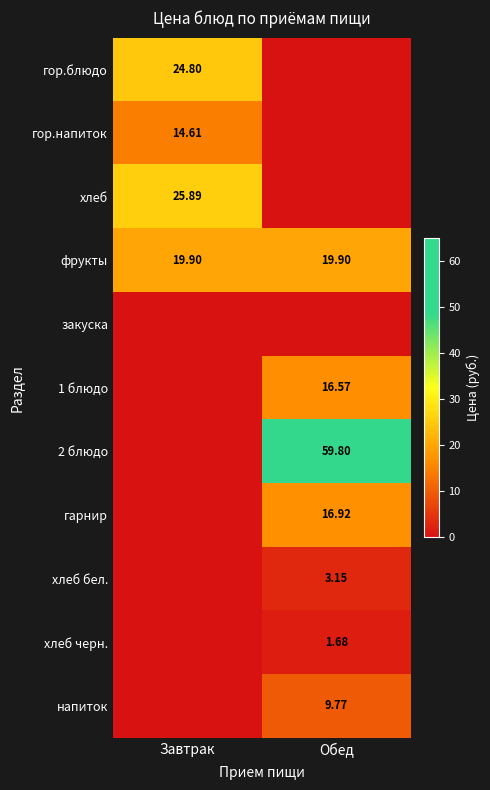

What is the approximate value of гор.напиток at Завтрак?

14.6